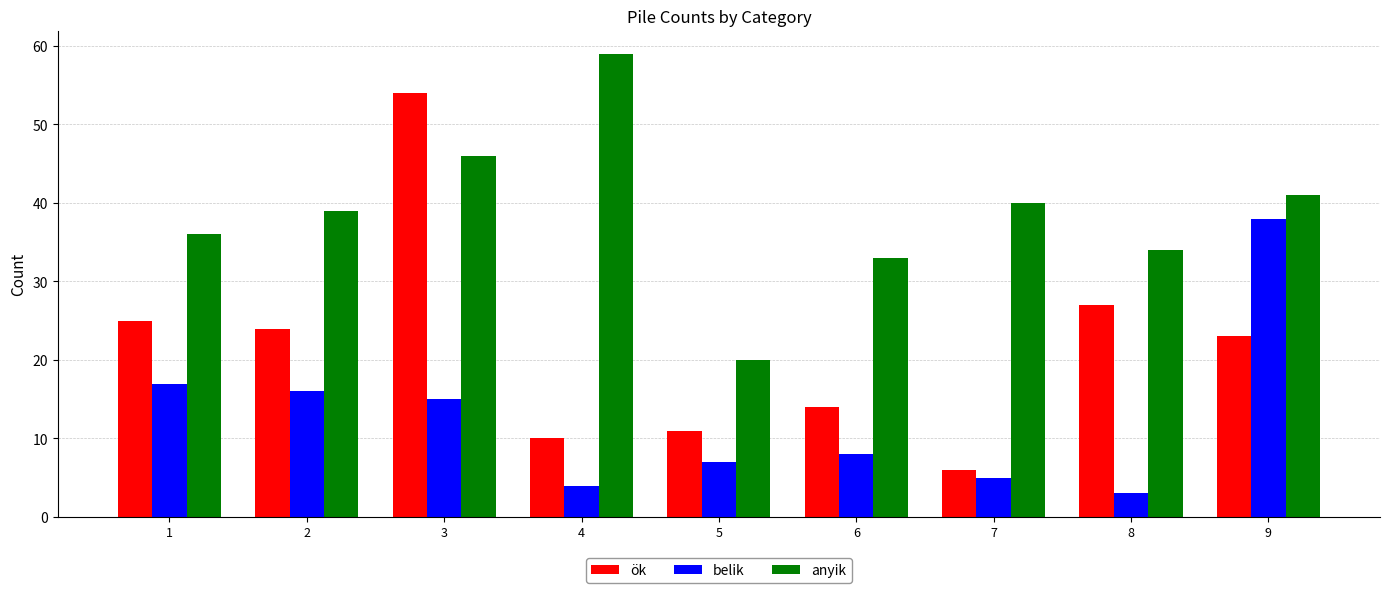

Is the value of ök at 7 greater than the value of anyik at 7?

No